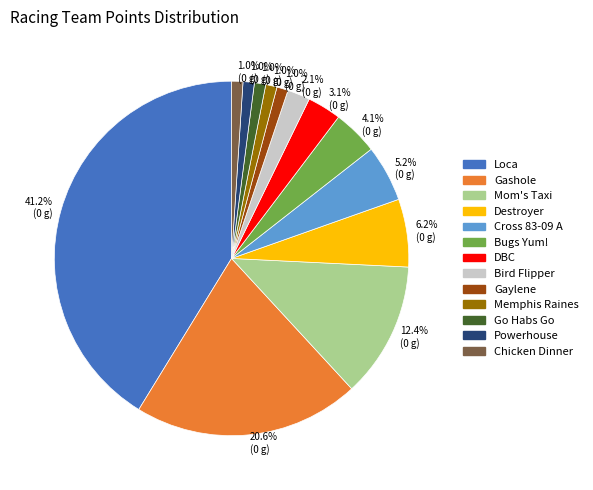

To the nearest percent, what is the difference between the largest and smallest slice percentages?

40%